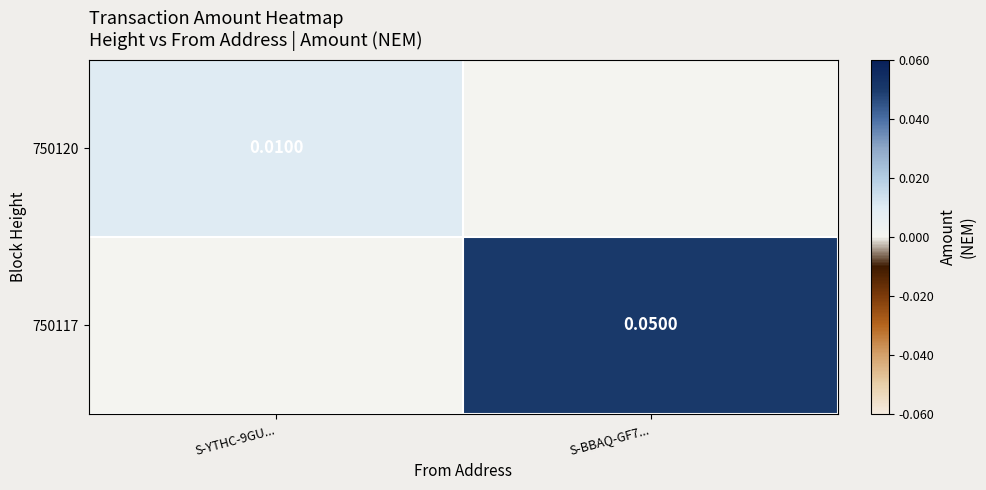

At how many categories does at least one series exceed 0?

2